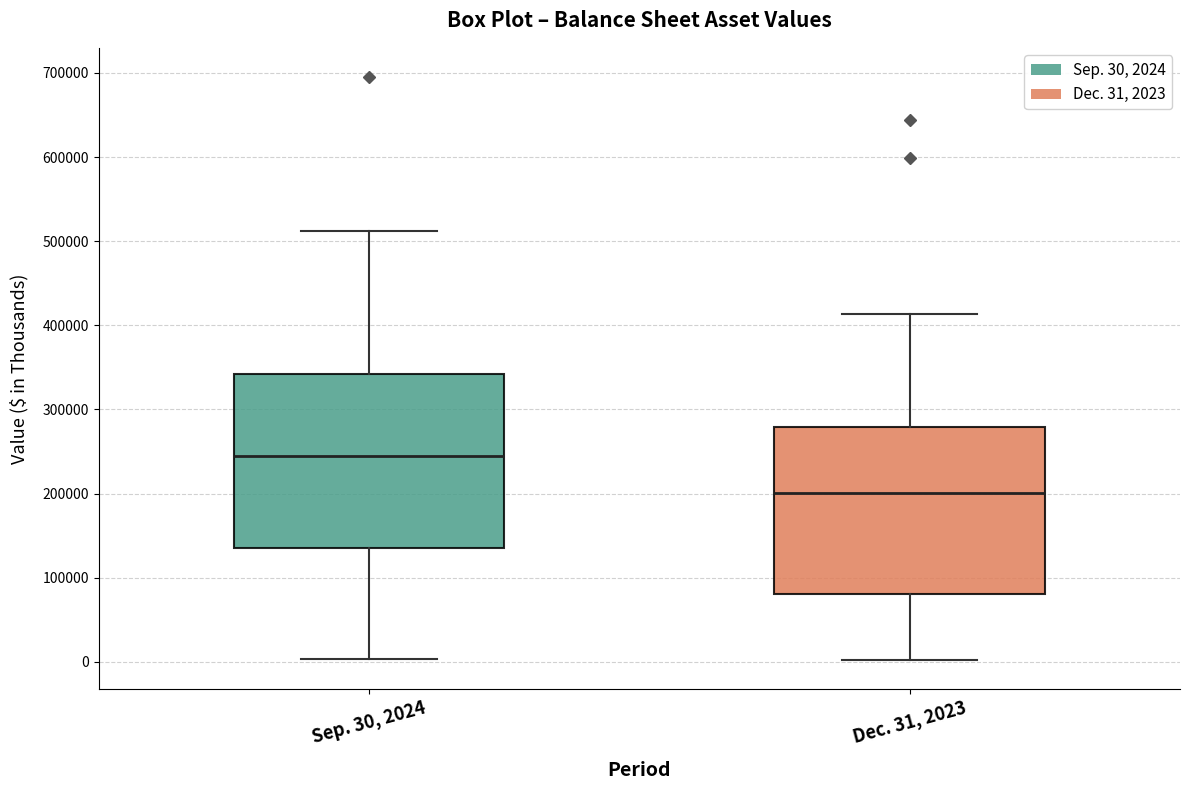

Where does the lower whisker of the box for Dec. 31, 2023 end on the y-axis? The values are not printed on the chart, so give them approximately, as read against the axis.

0